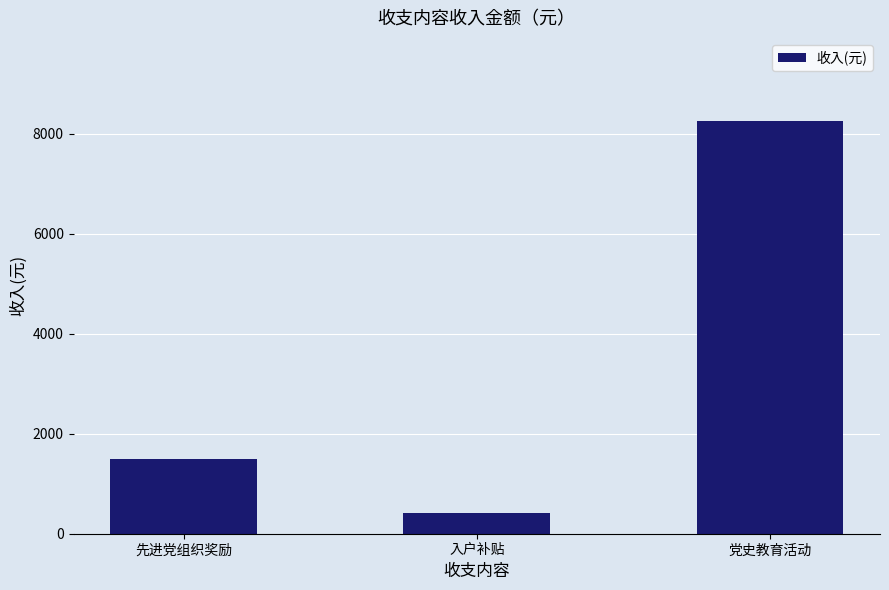

The value at 先进党组织奖励 is 957. True or false?

False